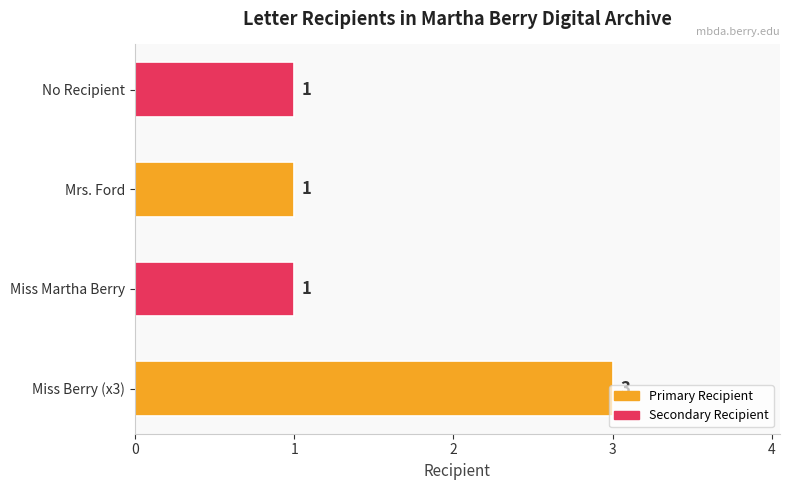

What value does the data have at Miss Berry (x3)?

3